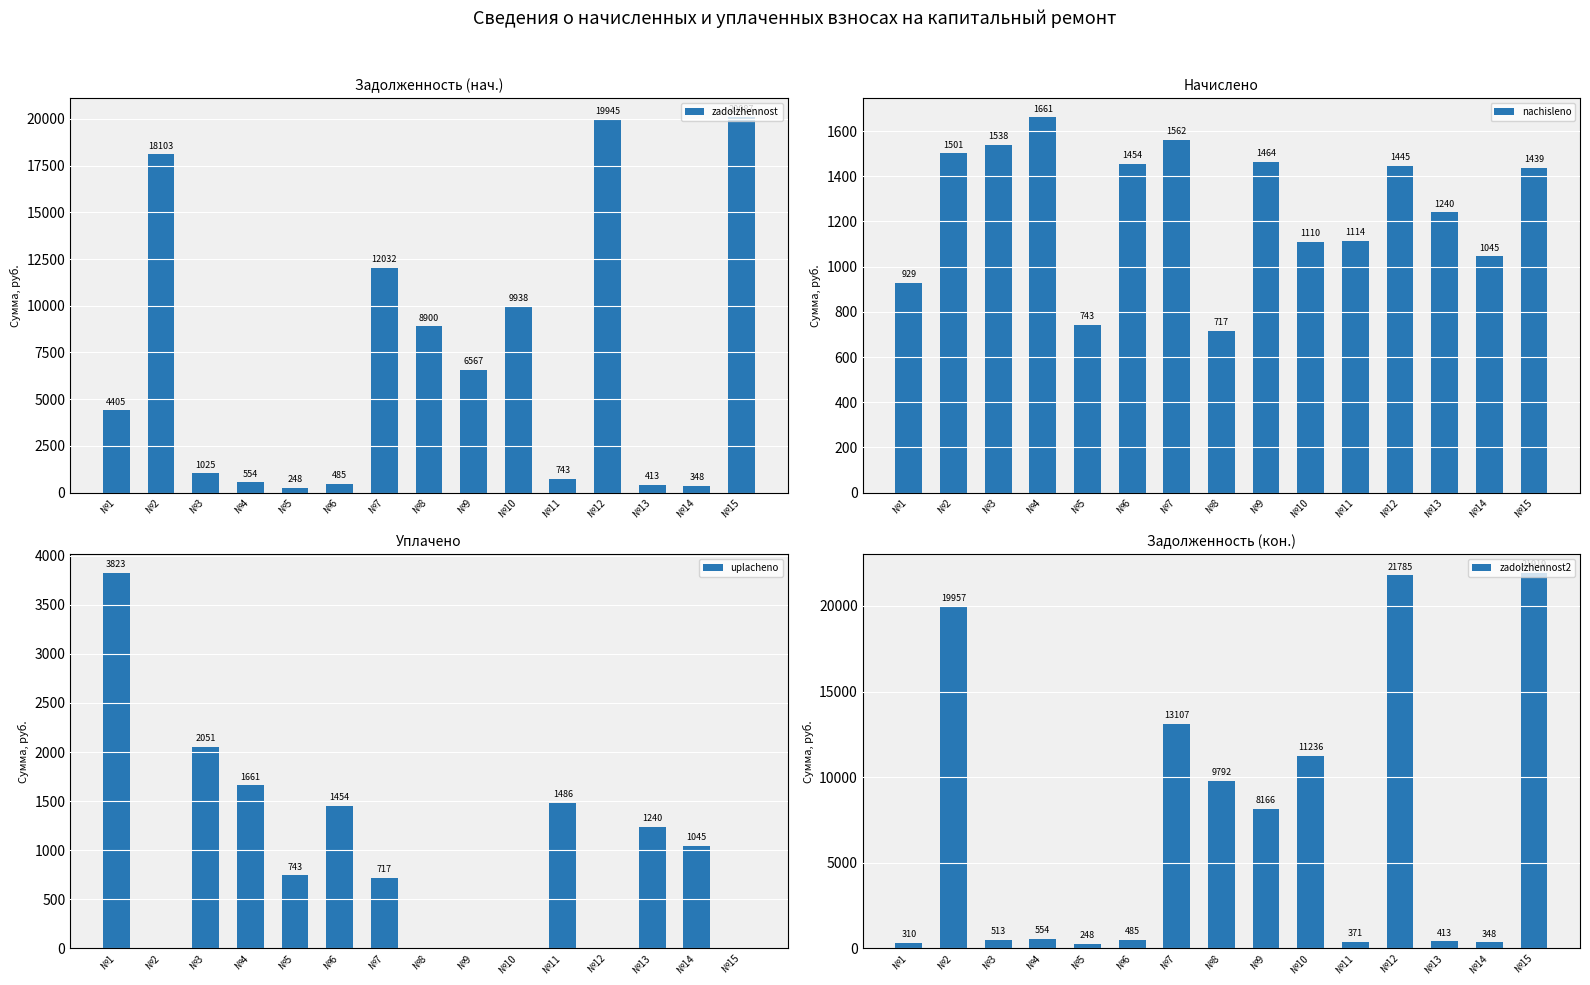

What is the value of the nachisleno bar at the 10th from the left?

1110.2